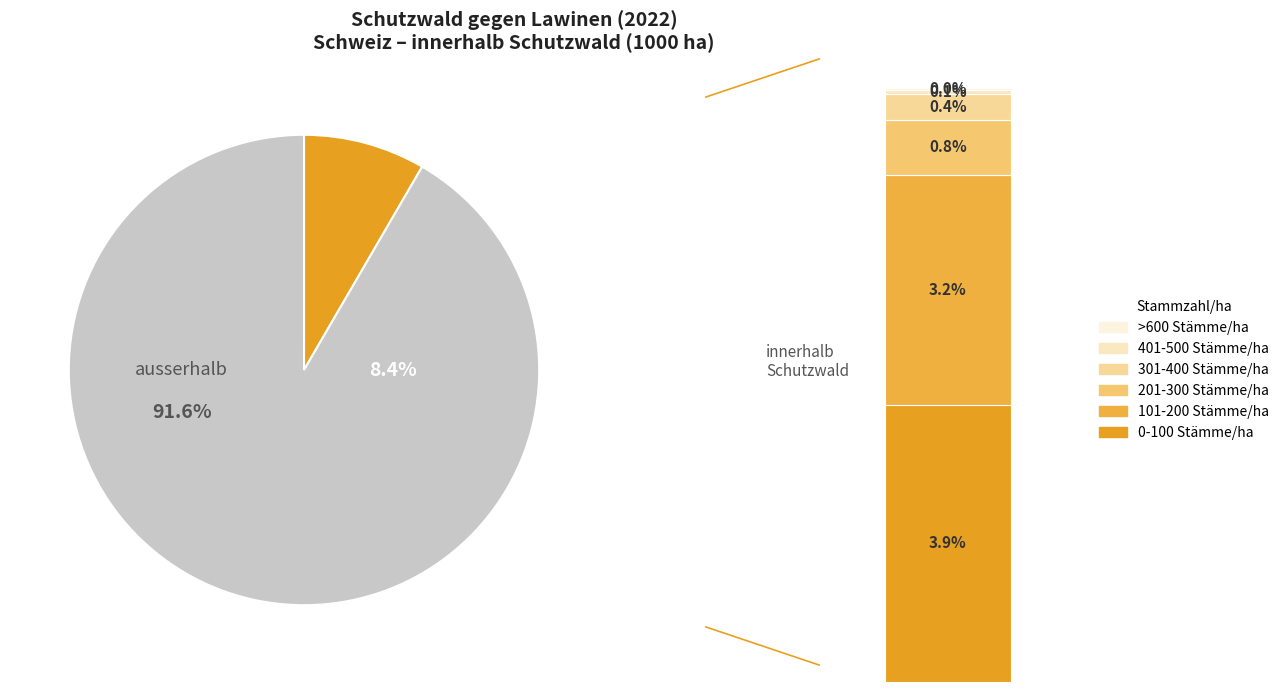

What is the smallest slice in the pie chart?

>600 Stämme/ha